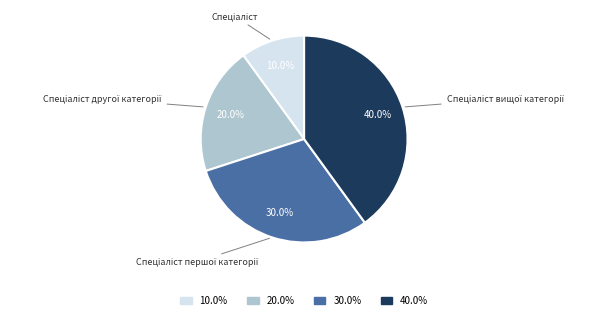

Does any single category account for the majority?

No